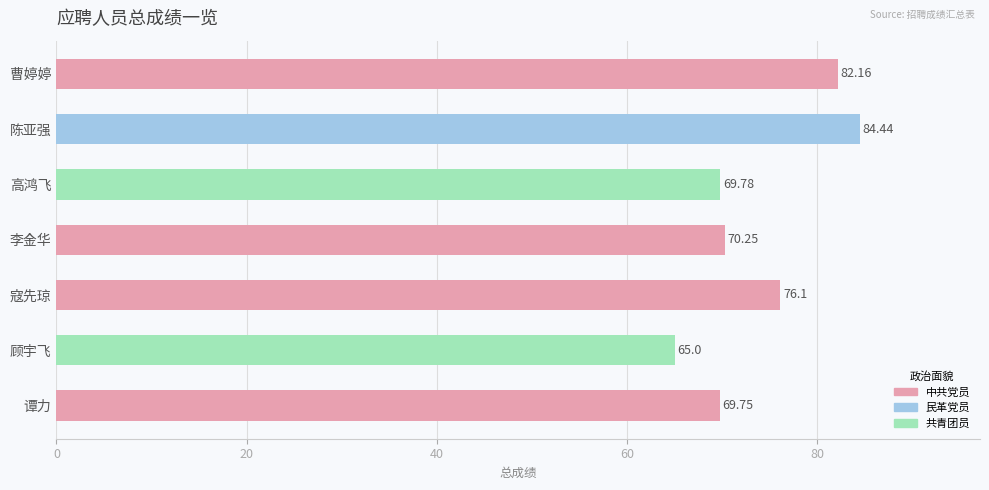

What is the label of the 5th bar from the bottom?

高鸿飞